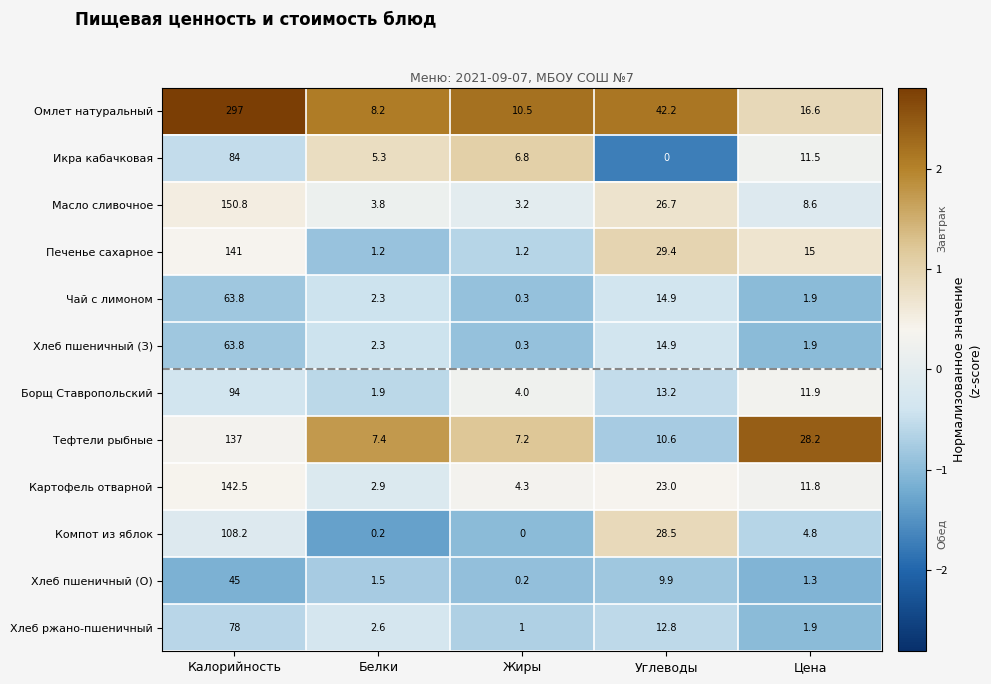

What is the difference between the Хлеб ржано-пшеничный values at Углеводы and Калорийность?

65.2